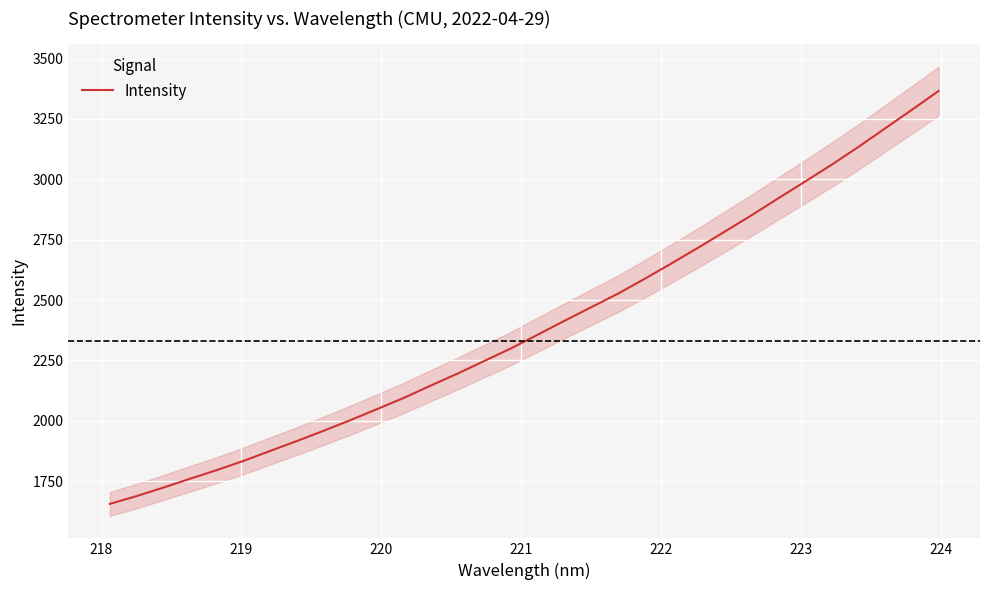

Is this an area chart (filled region under the line)?

No